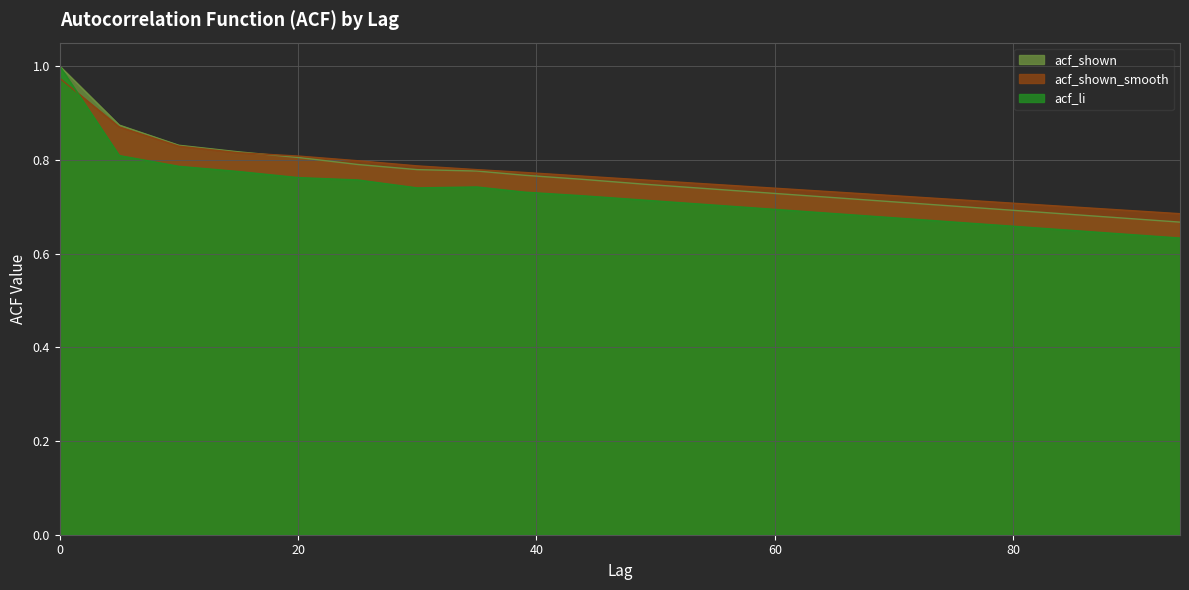

Where is the first local minimum for acf_li?

30